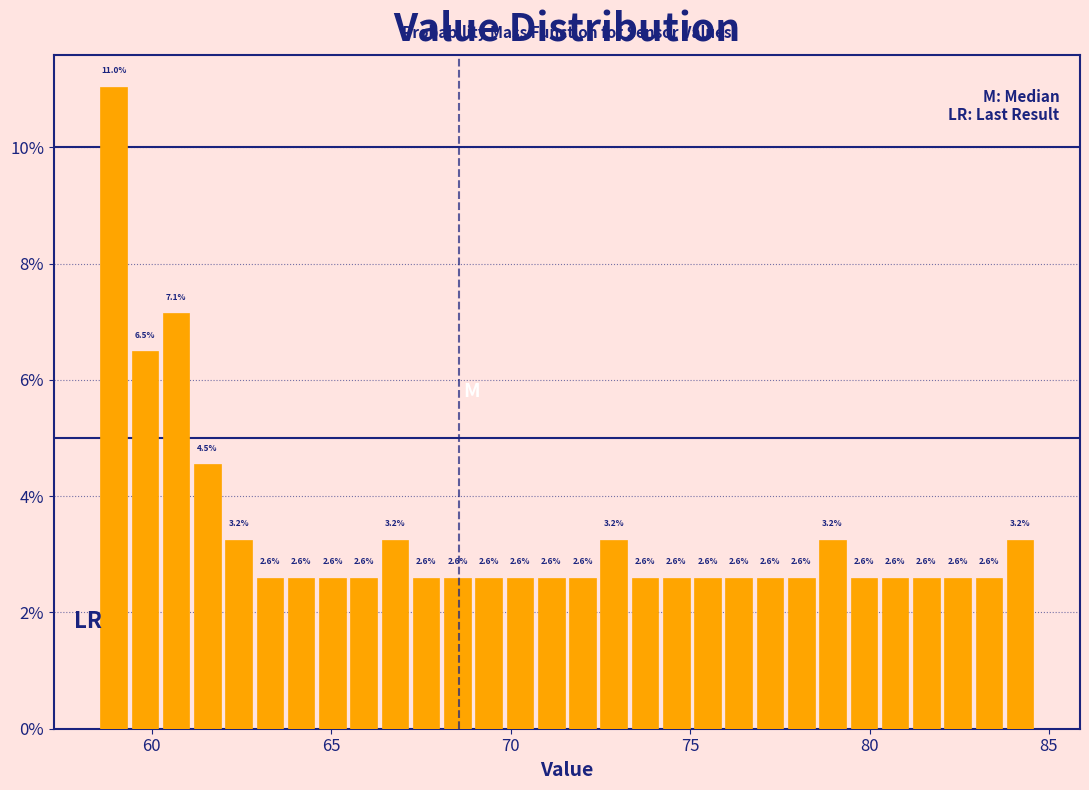

Around what value on the x-axis is the tallest bar? Give the approximate position of its centre, as read against the axis.

59.0